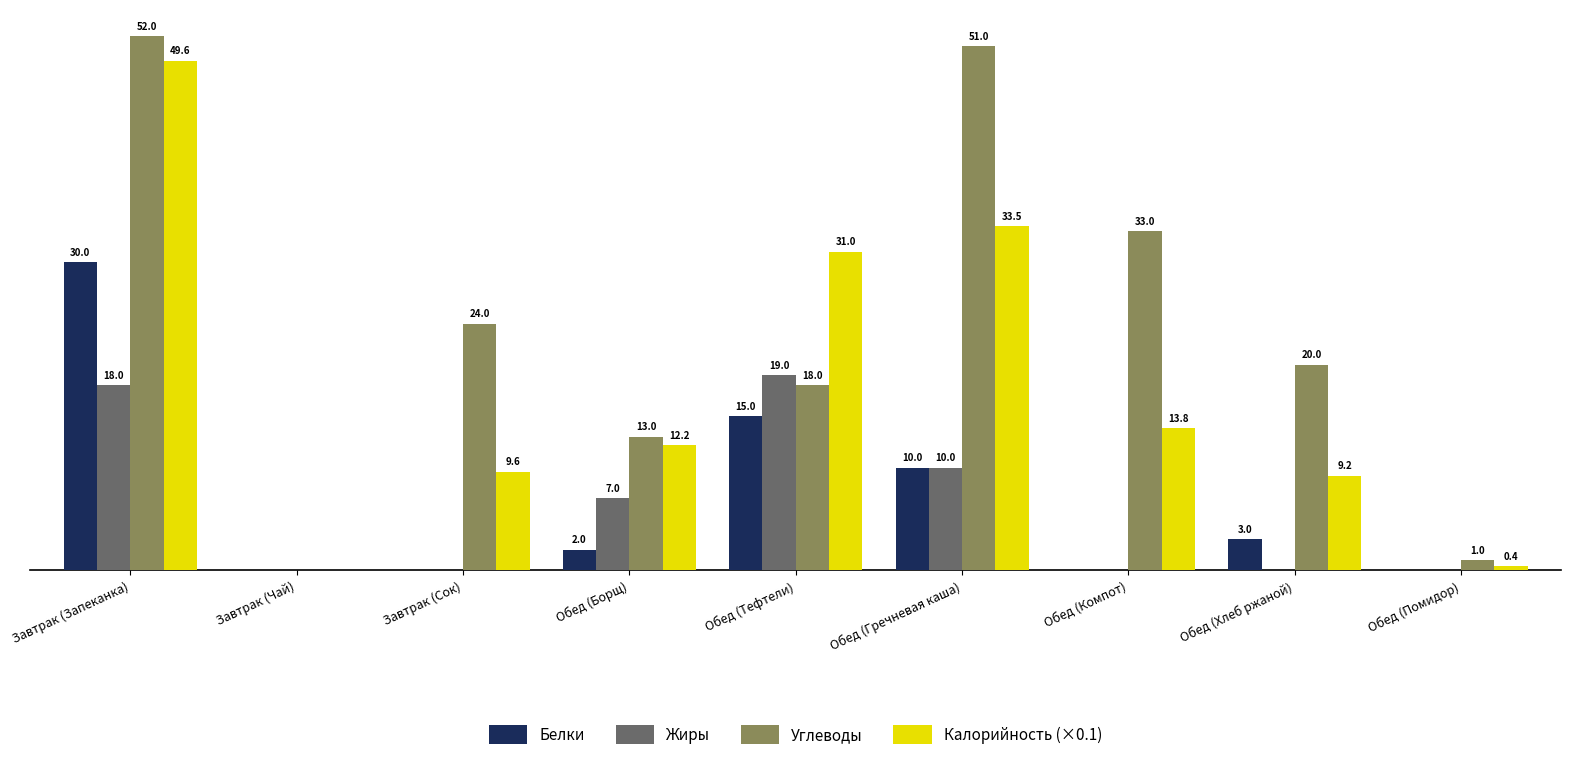

At which category is the sum across all series the highest?

Завтрак (Запеканка)